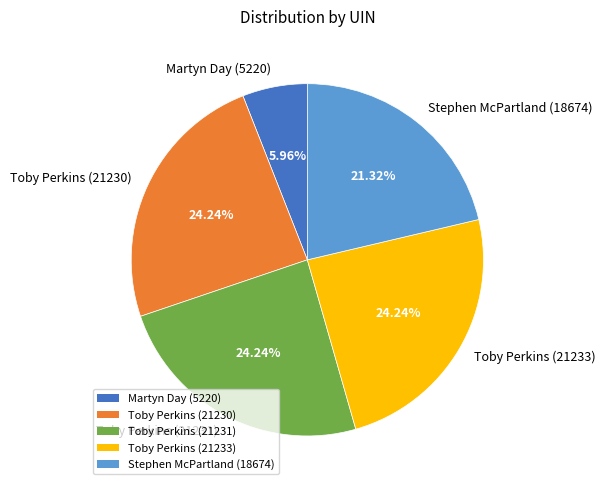

To the nearest percent, what portion does Toby Perkins (21230) represent?

24%